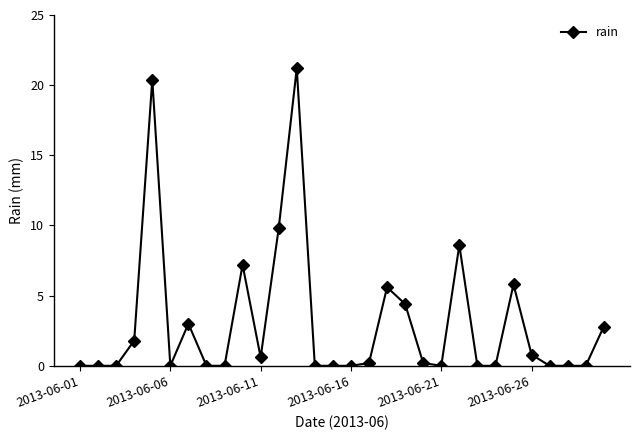

How many data points does each series have?

30